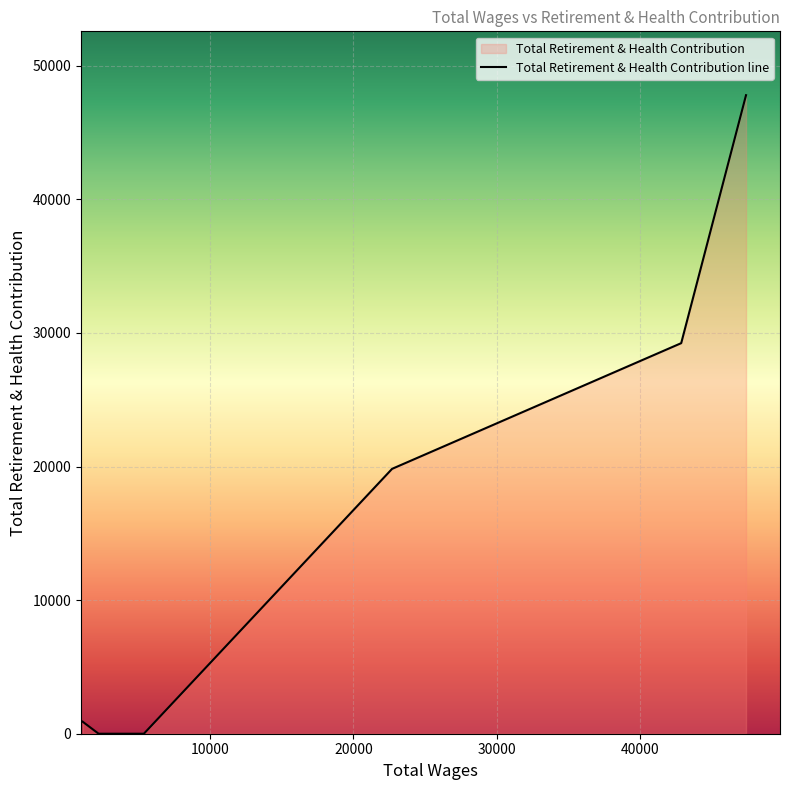

Where is the data nearest to the value 23897?

22702.0